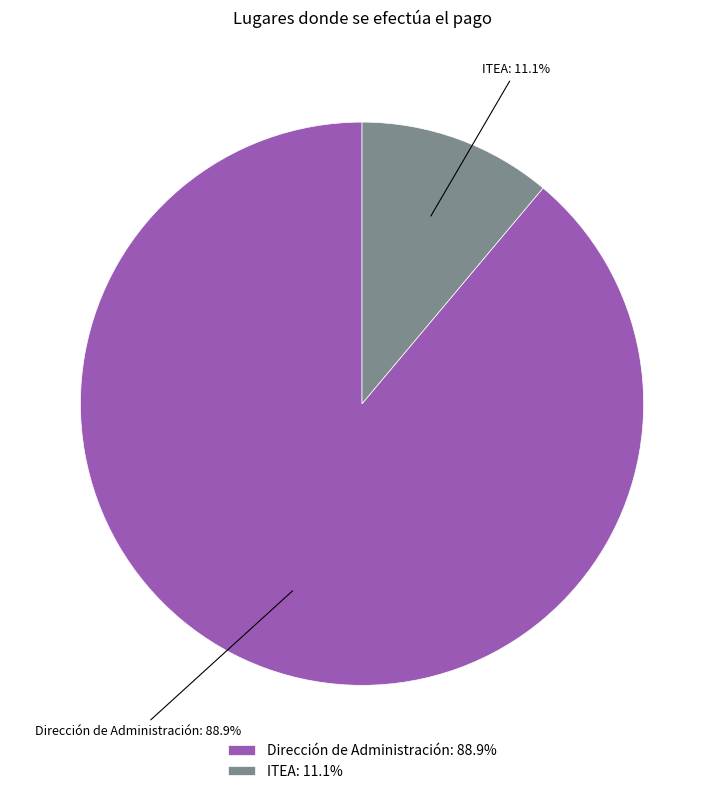

Count the number of slices in the pie.

2